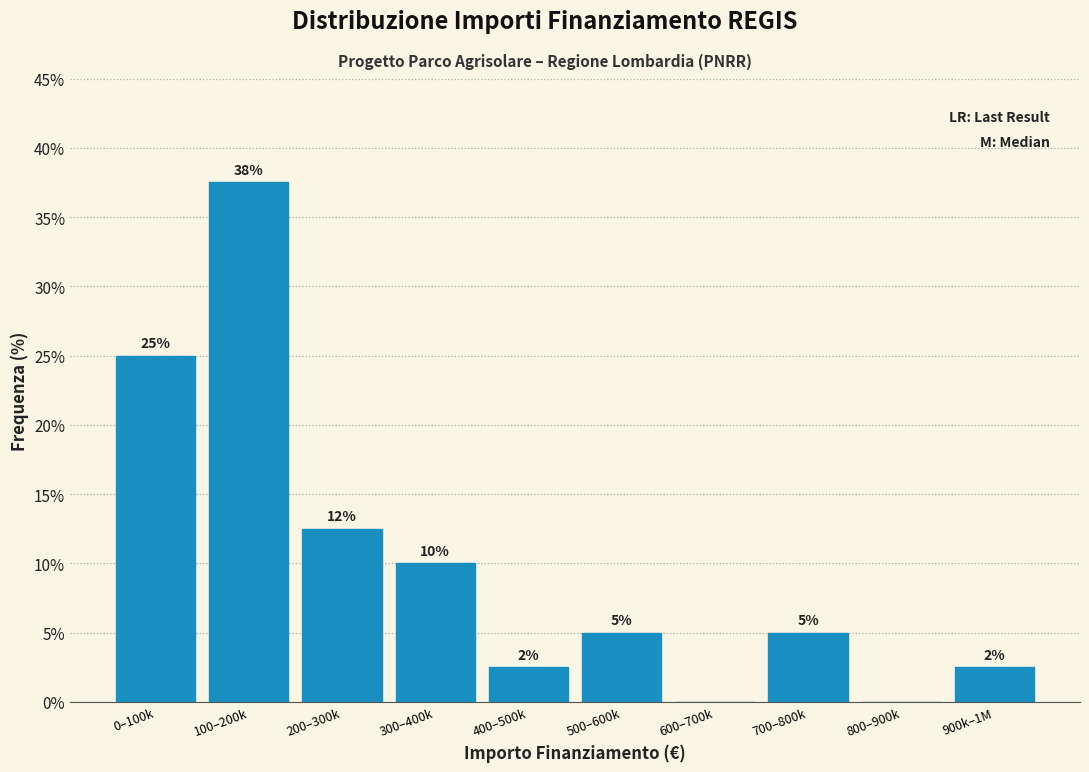

Where does the data first go above 5?

0–100k